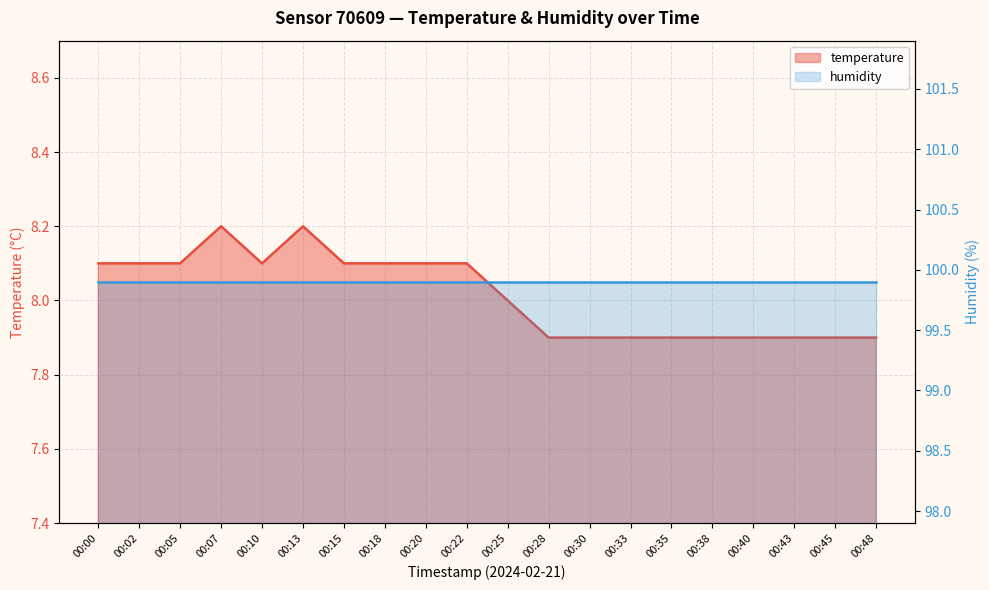

What is the greatest value displayed?

8.2